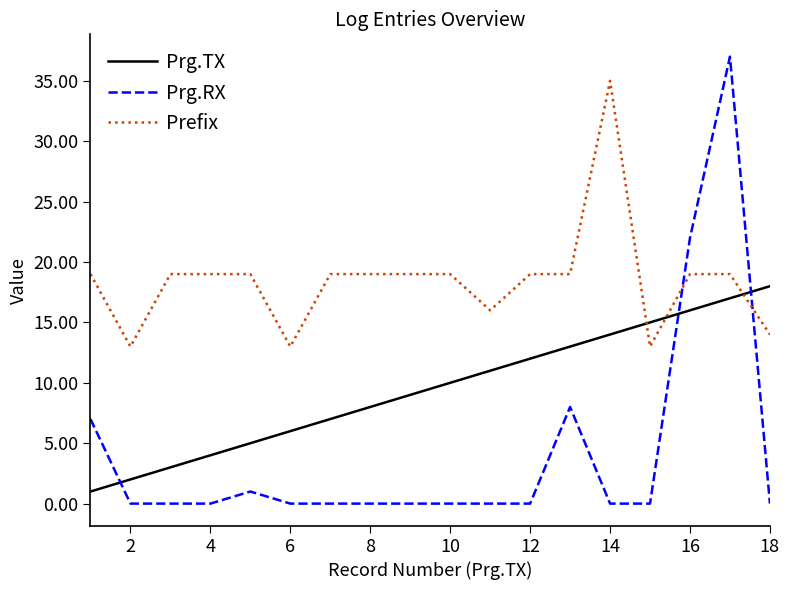

Does the chart have visible grid lines?

No